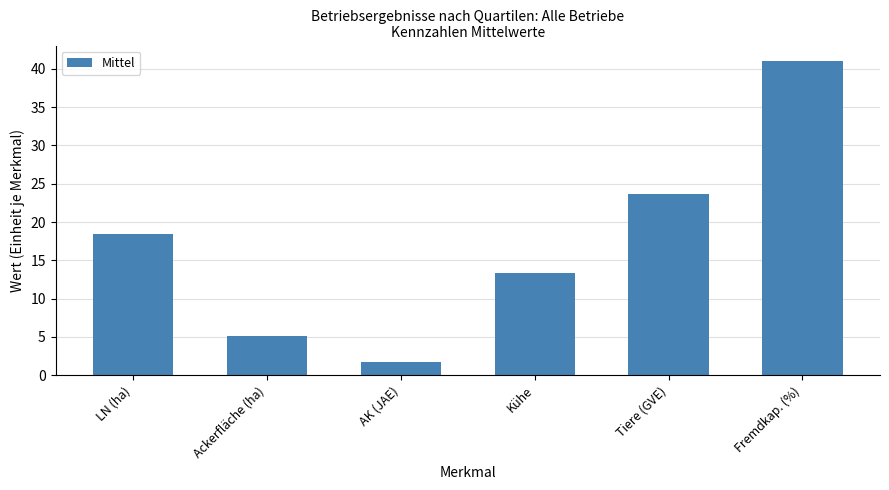

Reading right to left, what are all the values shown in this chart?

Fremdkap. (%)=41.0	Tiere (GVE)=23.6	Kühe=13.4	AK (JAE)=1.7	Ackerfläche (ha)=5.1	LN (ha)=18.4